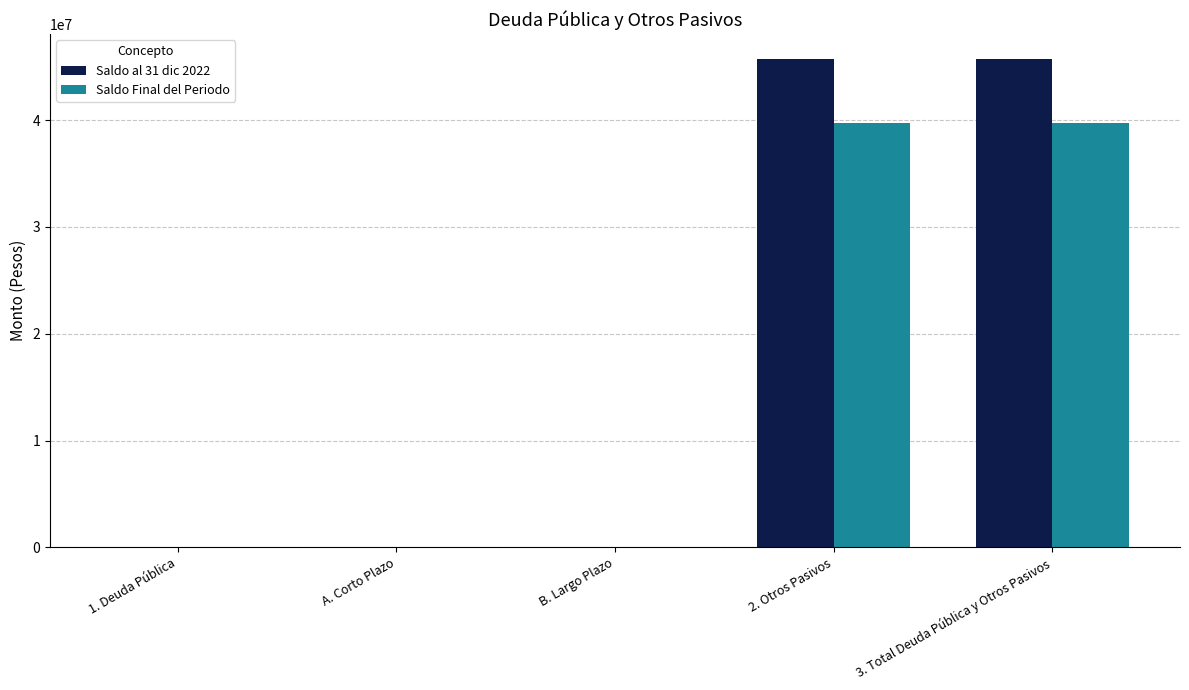

The value of Saldo Final del Periodo at B. Largo Plazo is 0.0. True or false?

True